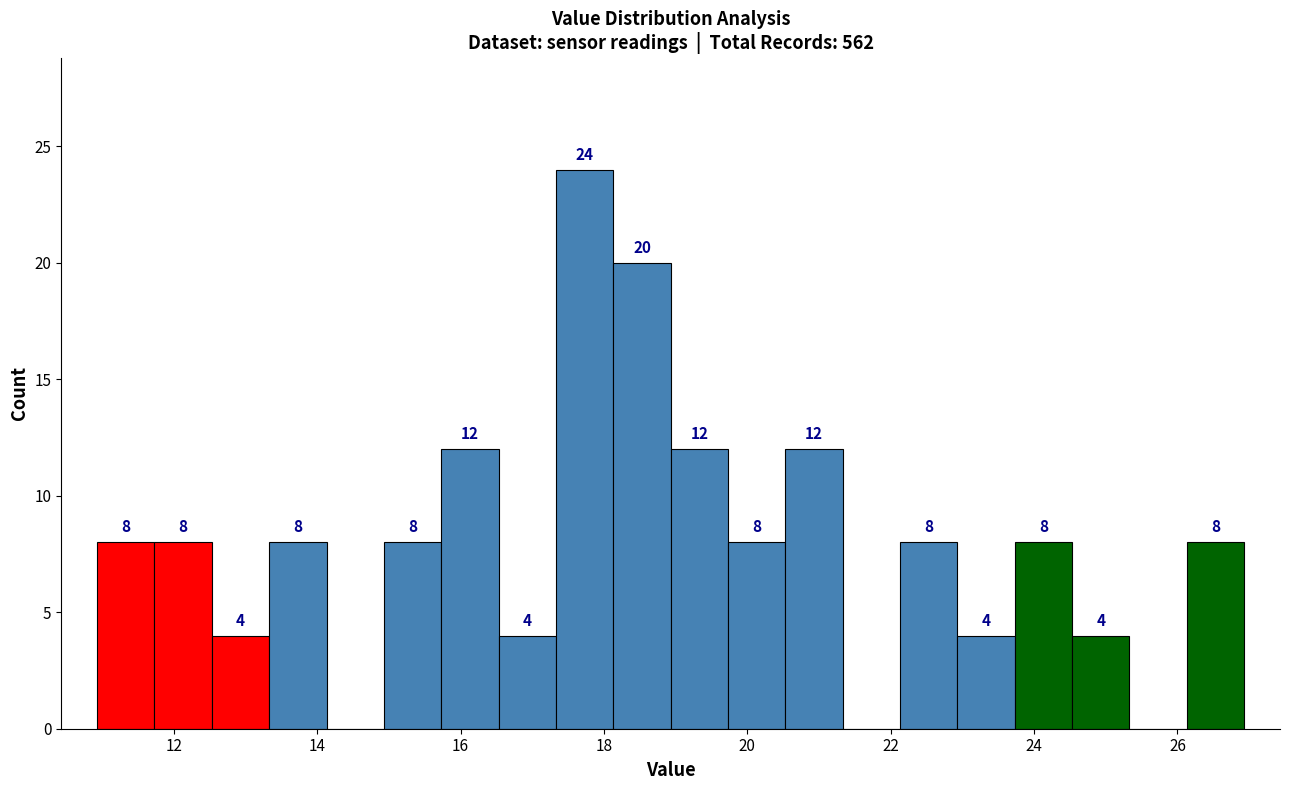

Which range on the x-axis has the tallest bar?

17.4 to 18.2